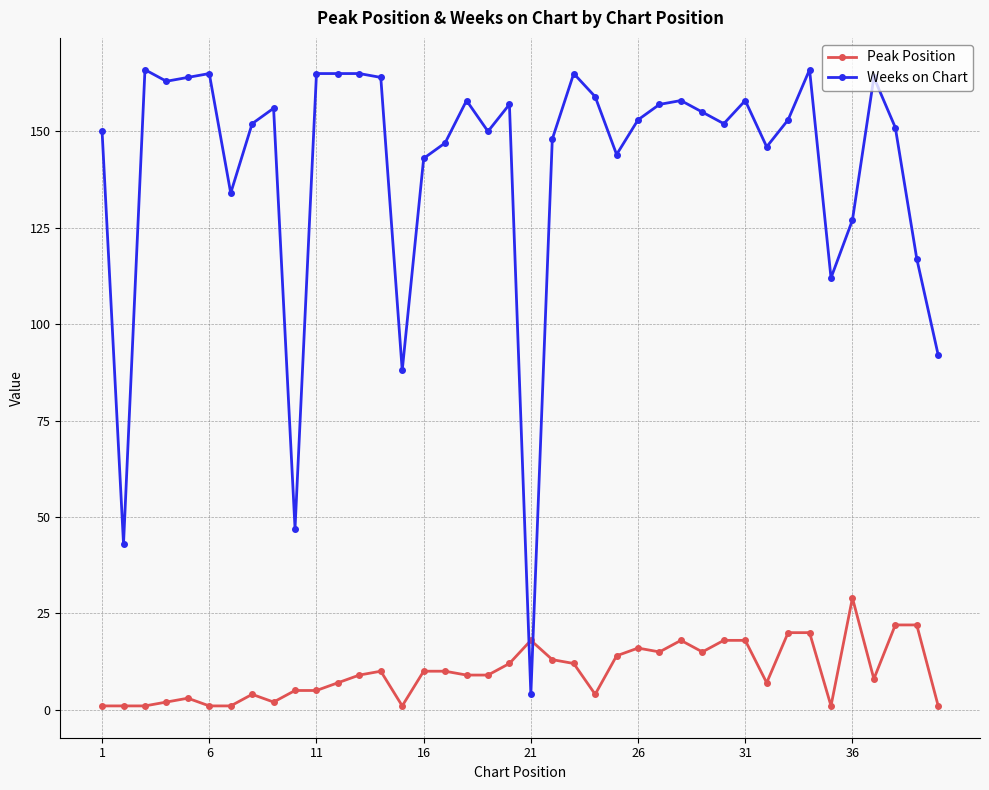

Which series has the widest spread of values?

Weeks on Chart